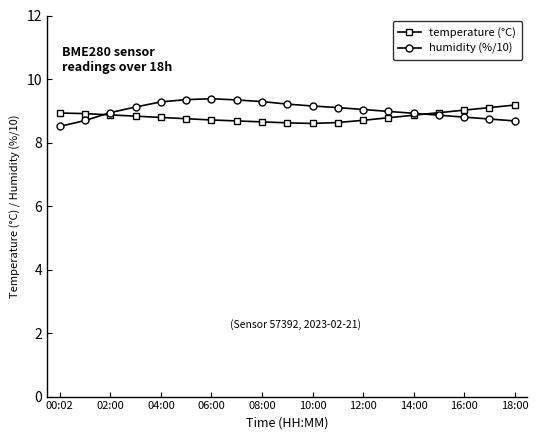

What is the maximum value for humidity (%/10)?

9.4